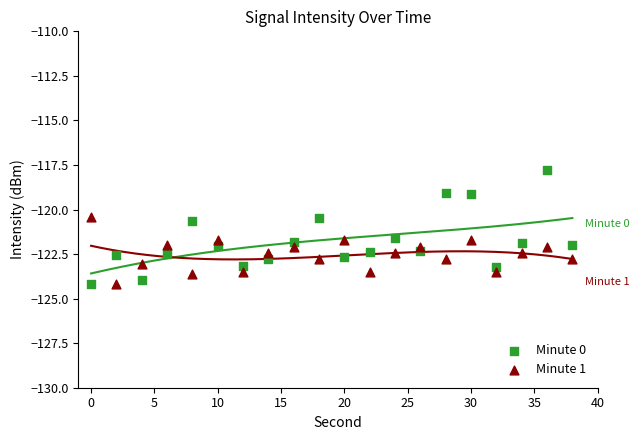

Which series has the largest Y range (max minus min)?

Minute 0